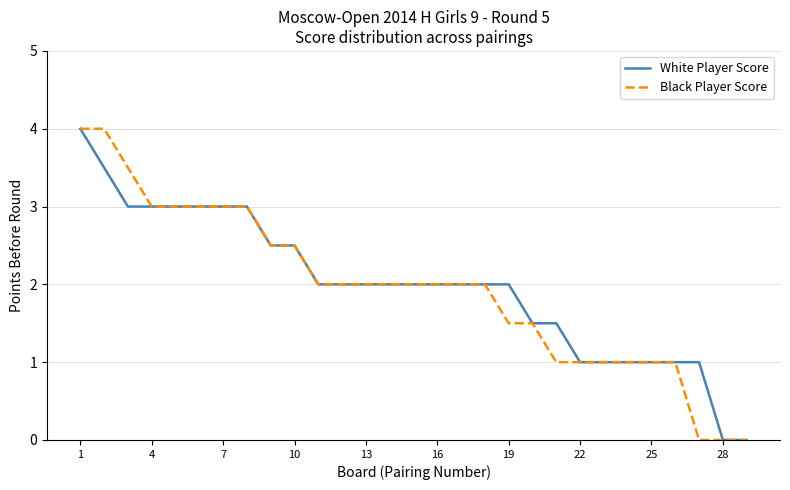

True or false: Black Player Score and White Player Score intersect in this chart.

False